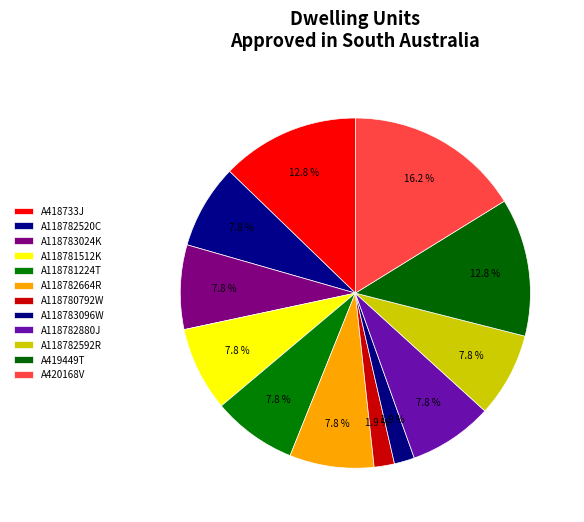

True or false: A118783024K accounts for 21% of the total.

False